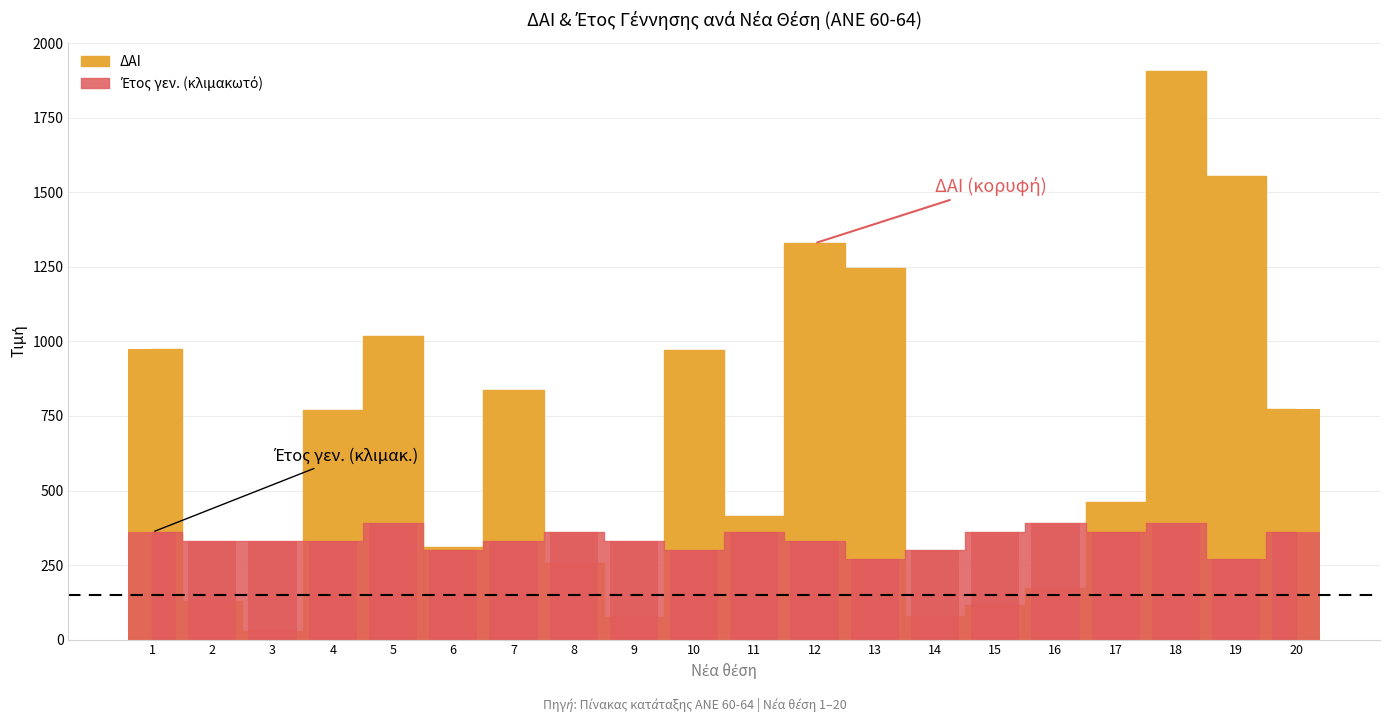

Rank the categories by ΔΑΙ value from highest to lowest.

18, 19, 12, 13, 5, 1, 10, 7, 20, 4, 17, 11, 6, 8, 16, 2, 15, 14, 9, 3